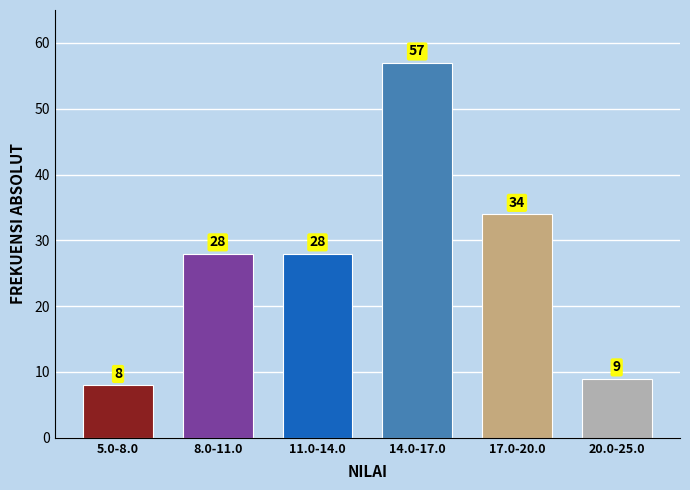

Reading left to right, list all the values displayed in this chart.

5.0-8.0=8	8.0-11.0=28	11.0-14.0=28	14.0-17.0=57	17.0-20.0=34	20.0-25.0=9